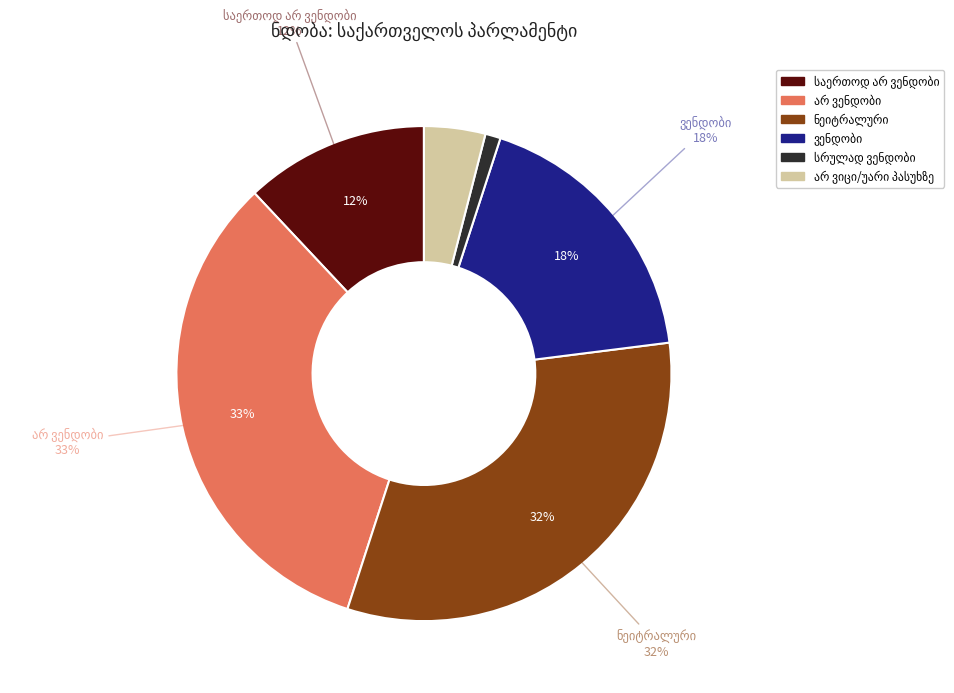

Is it true that საერთოდ არ ვენდობი is 18% of the pie?

False